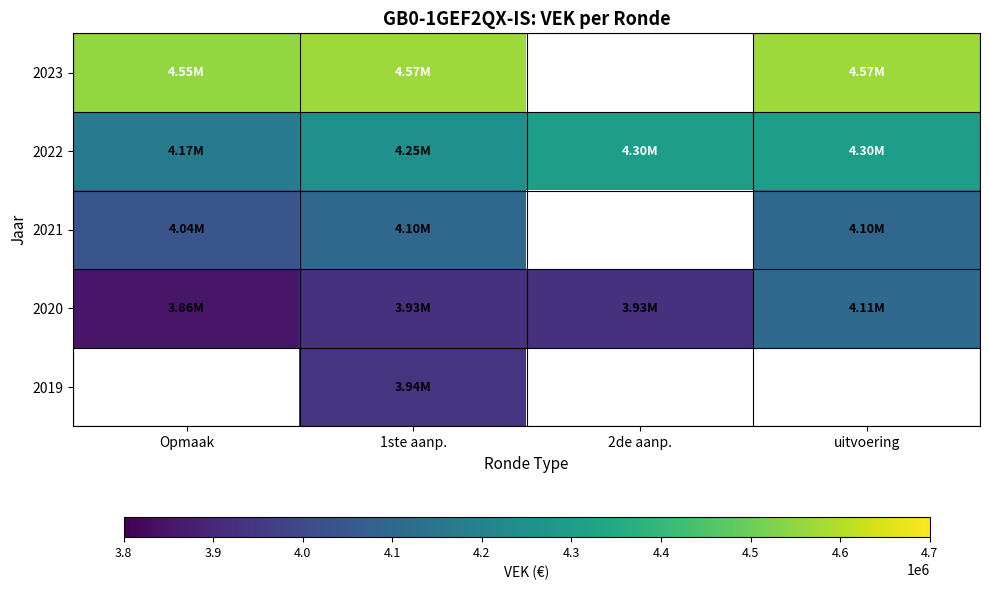

How many positive values does the 2019 series have?

1